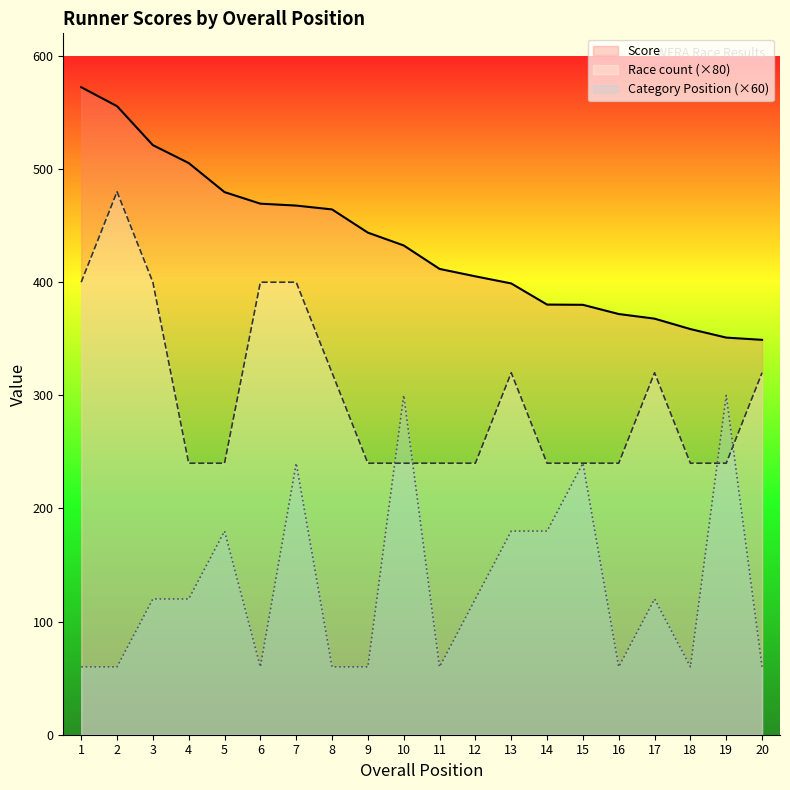

The value of Race count (×80) at 10 is 382.5. True or false?

False